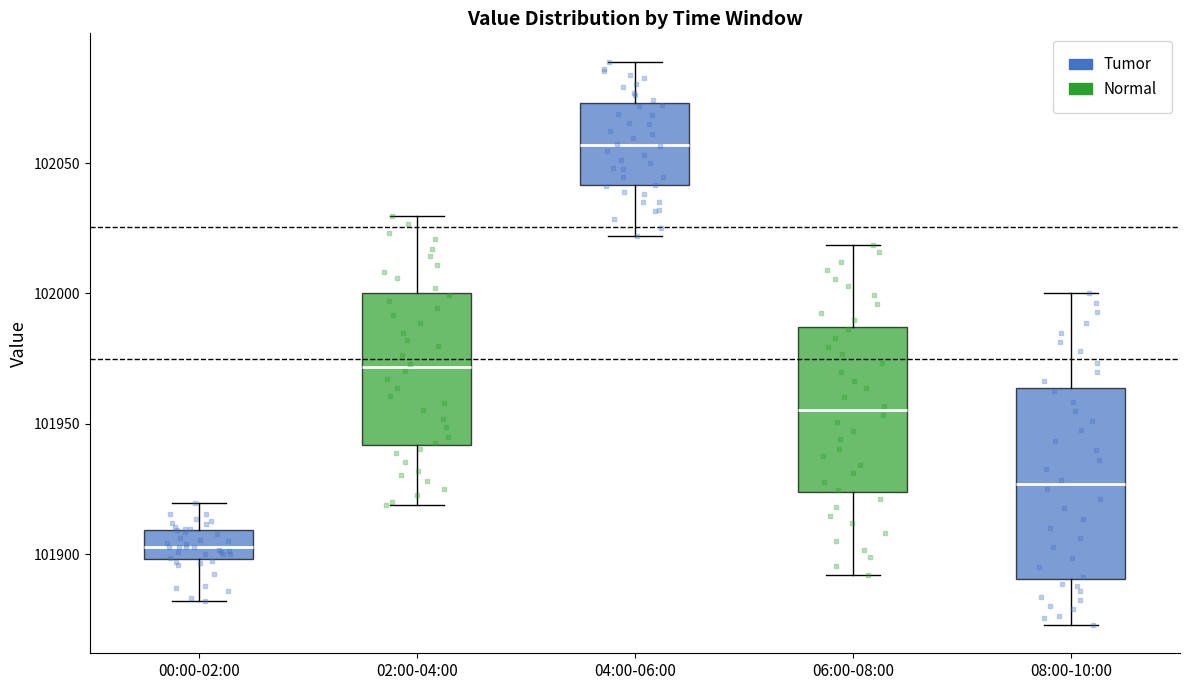

Reading left to right, transcribe this box plot: for each box, give where its median line is, the range the box spans, and where its two whiskers end, as read against the y-axis. The values are not printed on the chart, so give them approximately, as read against the axis.

00:00-02:00: median 101905, box 101900 to 101910, whiskers 101880 to 101920
02:00-04:00: median 101970, box 101940 to 102000, whiskers 101920 to 102030
04:00-06:00: median 102055, box 102040 to 102075, whiskers 102020 to 102090
06:00-08:00: median 101955, box 101925 to 101985, whiskers 101890 to 102020
08:00-10:00: median 101925, box 101890 to 101965, whiskers 101875 to 102000